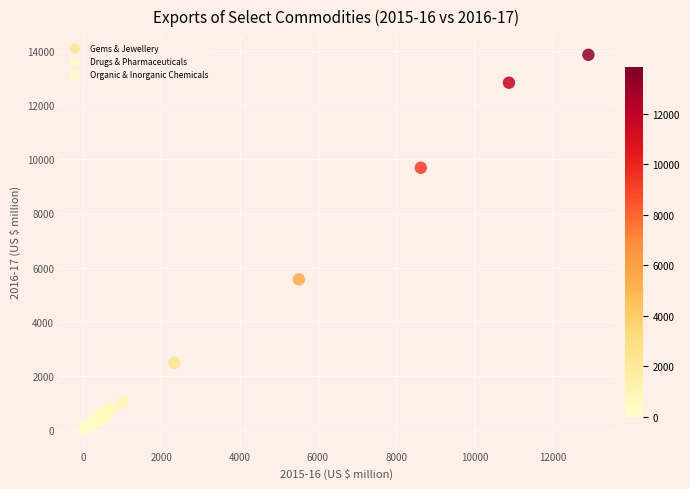

Which series has the widest spread of Y values?

Gems & Jewellery